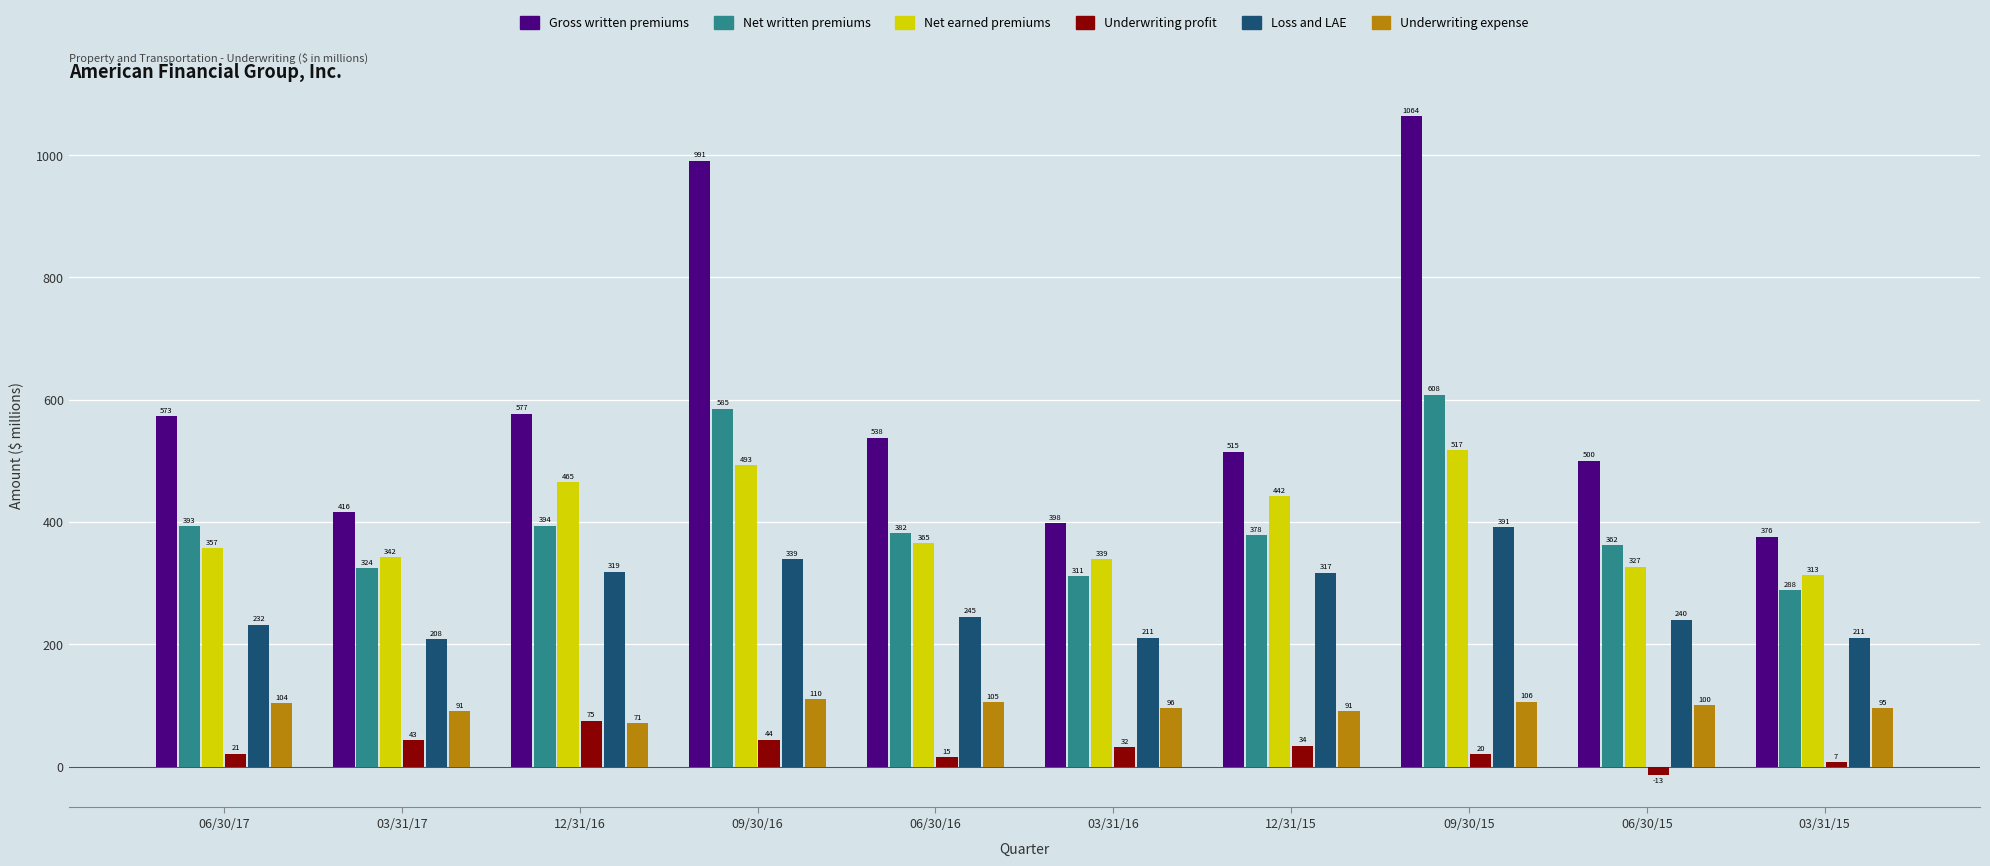

What is the minimum value shown in the chart?

-13